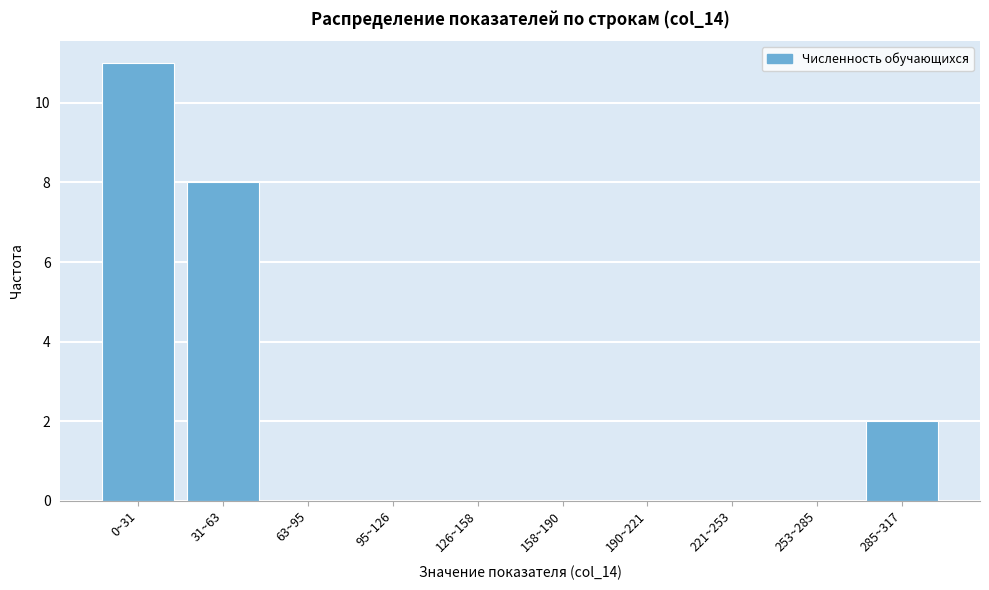

Reading left to right, list all the values displayed in this chart.

0~31=11	31~63=8	63~95=0	95~126=0	126~158=0	158~190=0	190~221=0	221~253=0	253~285=0	285~317=2